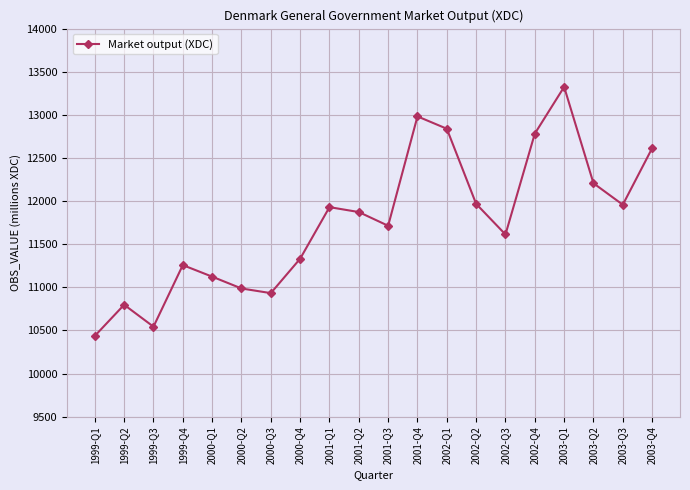

Read the value at 2001-Q2.

11873